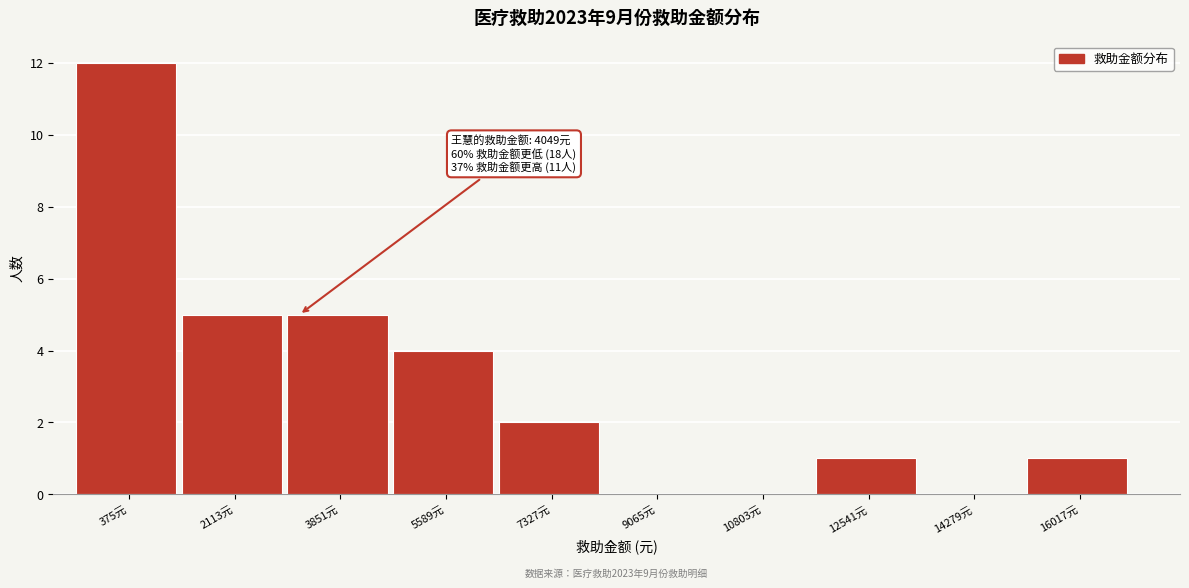

Reading left to right, list all the values displayed in this chart.

375元=12	2113元=5	3851元=5	5589元=4	7327元=2	9065元=0	10803元=0	12541元=1	14279元=0	16017元=1